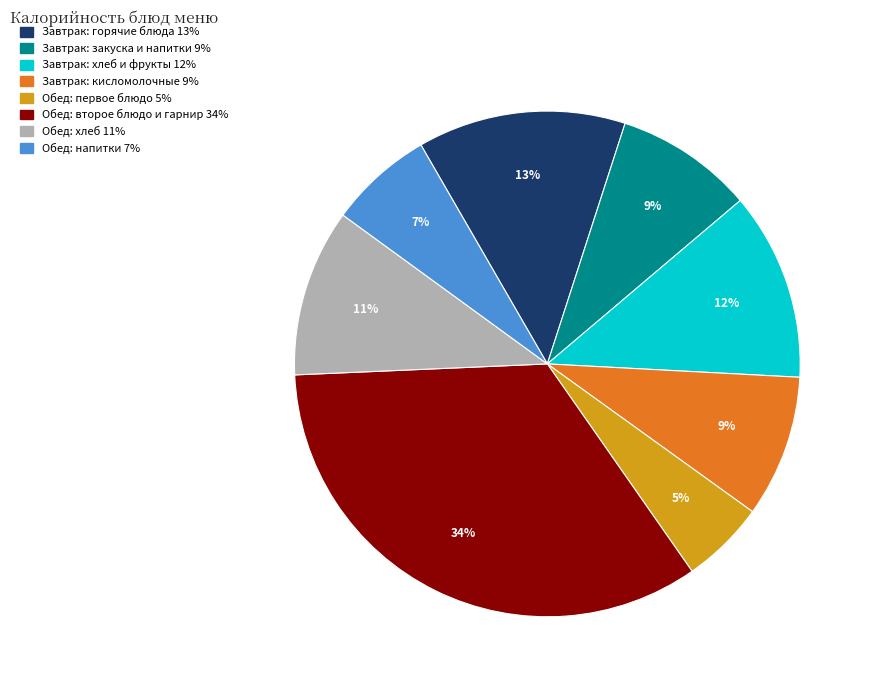

Is there any slice that represents more than half of the pie?

No